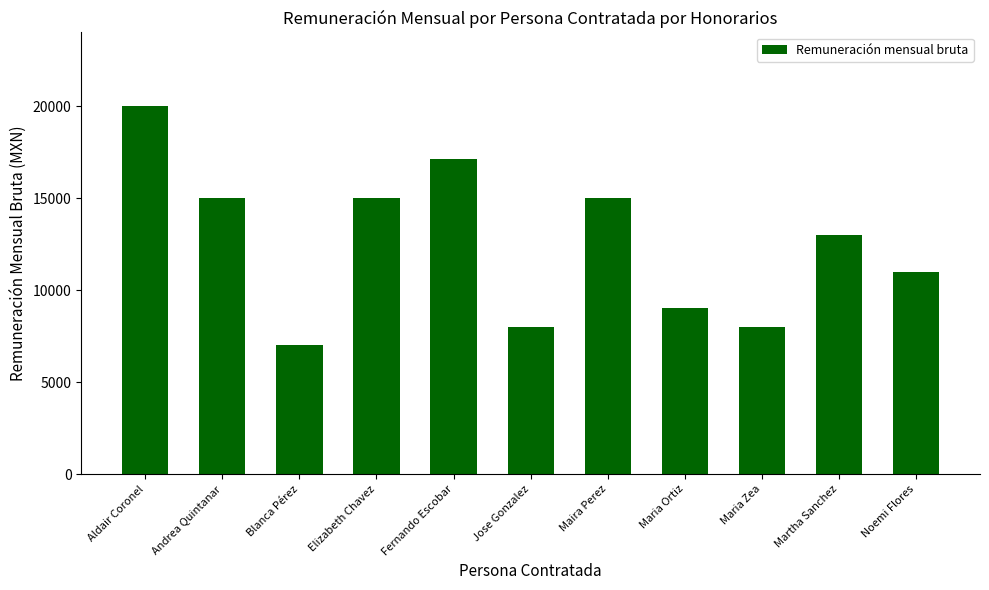

Reading left to right, transcribe all the data shown in this chart.

20000	15000	7000	15000	17100	8000	15000	9000	8000	13000	11000